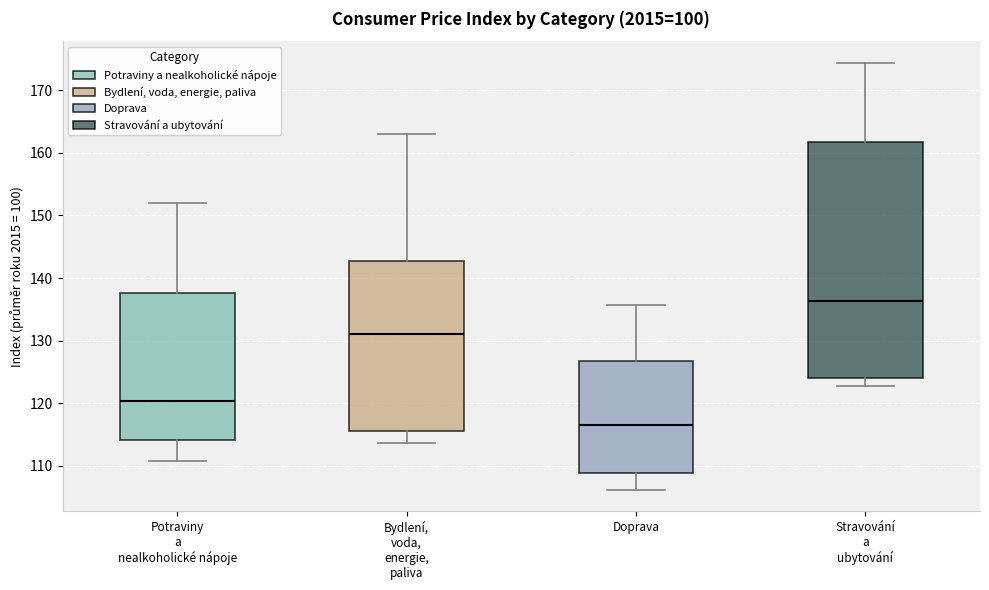

Which box has the lowest median line?

Doprava